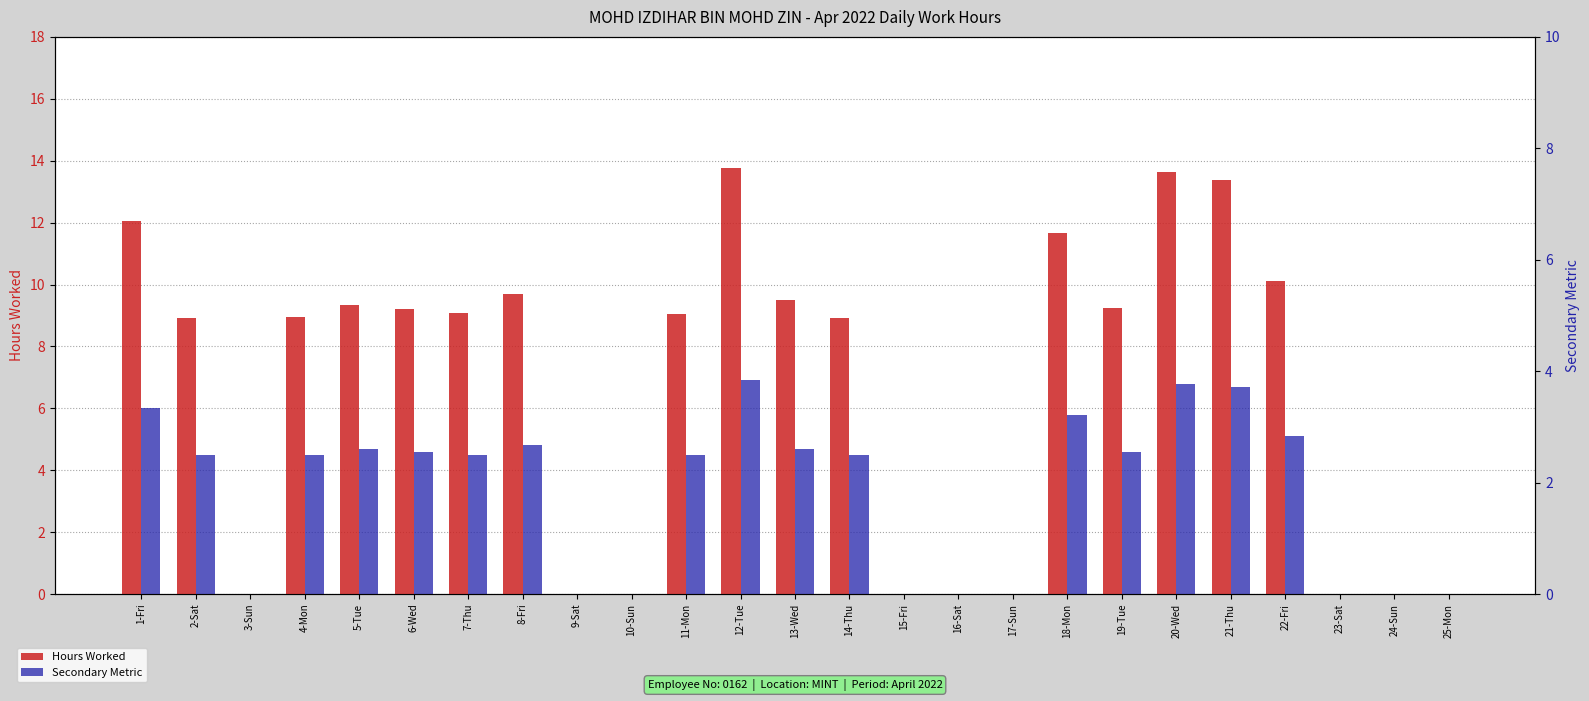

Between 14-Thu and 16-Sat, which series saw the biggest shift?

Hours Worked